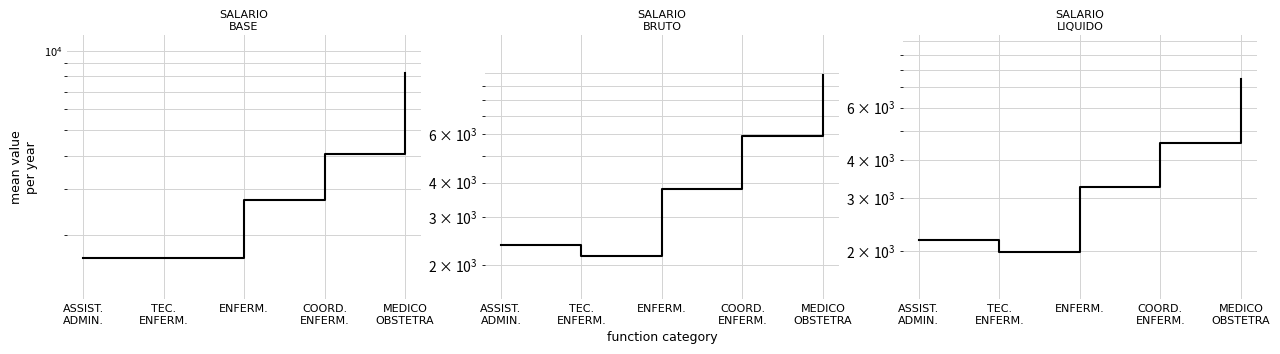

Does the chart display data point markers on the line(s)?

No